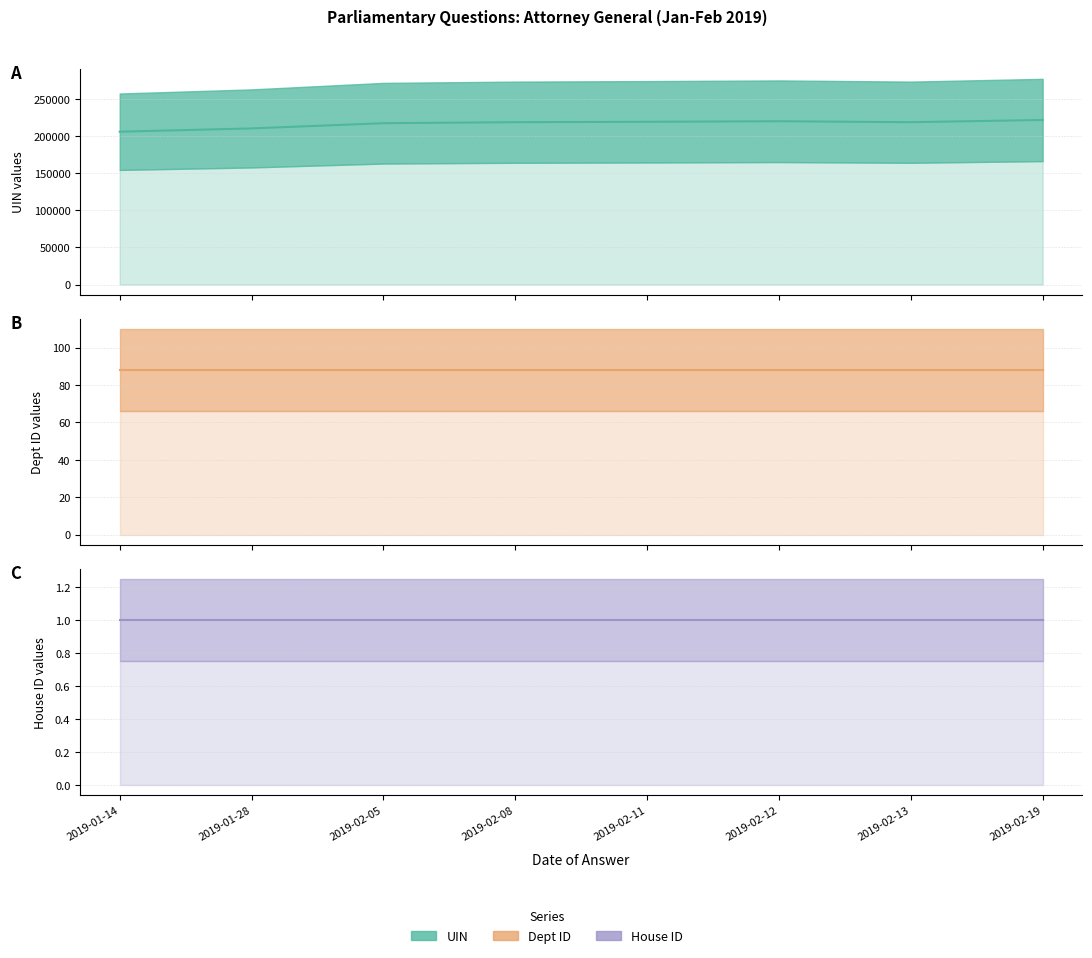

At which label is House ID (mid) closest to 1?

2019-01-14